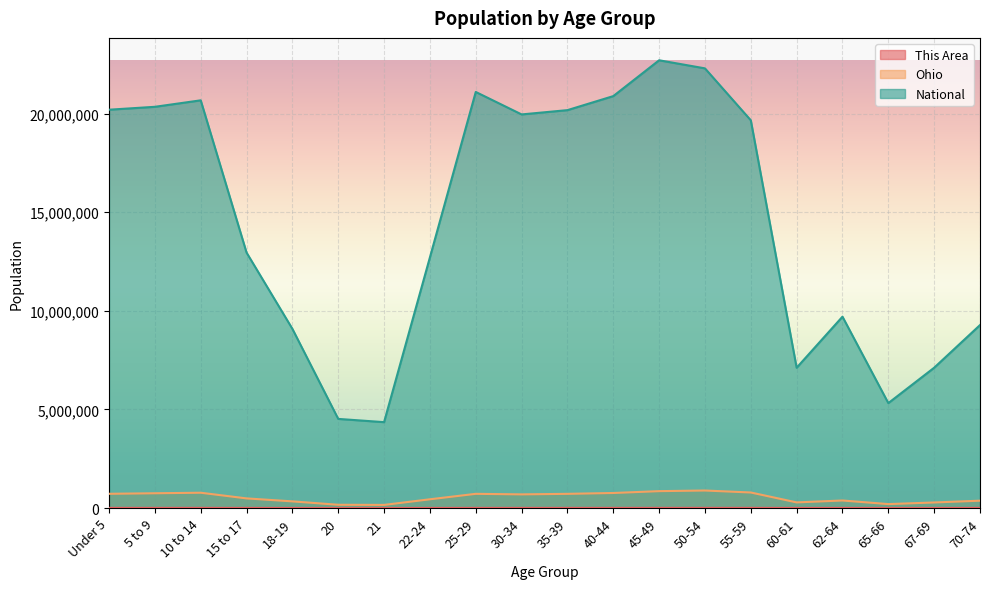

Which has a higher value, 22-24 or 30-34?

30-34